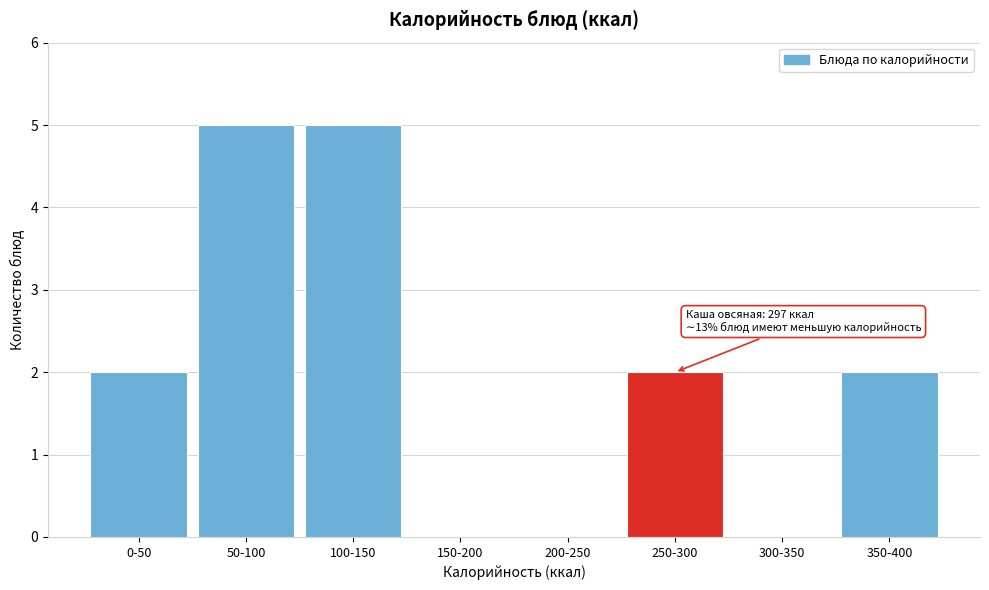

Reading right to left, transcribe all the data shown in this chart.

350-400=2	300-350=0	250-300=2	200-250=0	150-200=0	100-150=5	50-100=5	0-50=2